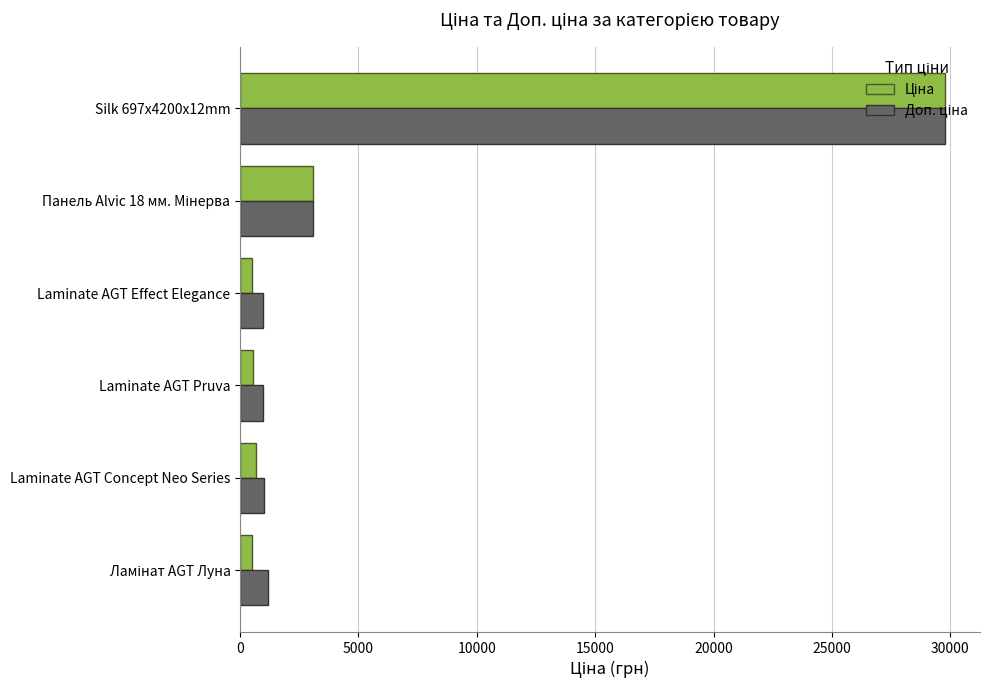

Which label corresponds to the largest value in the chart?

Silk 697x4200x12mm